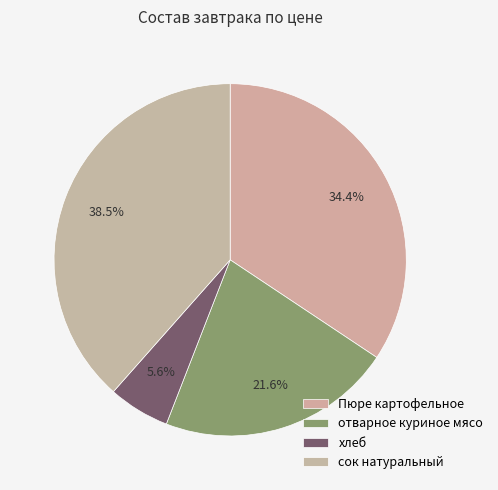

To the nearest percent, what is the difference between the отварное куриное мясо and сок натуральный slice percentages?

17%